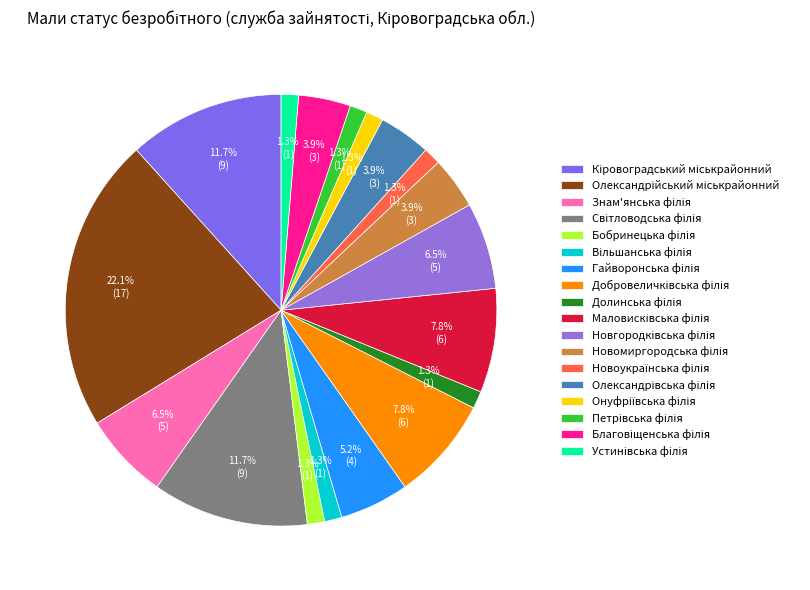

How many slices are in this pie chart?

18